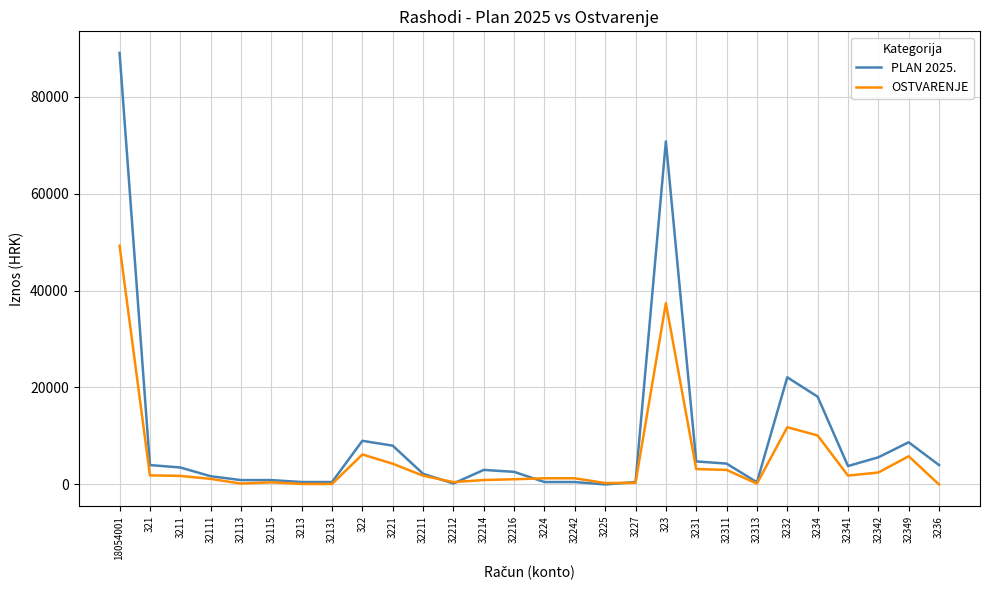

True or false: PLAN 2025. has a value of 2600.0 at 32216.

True